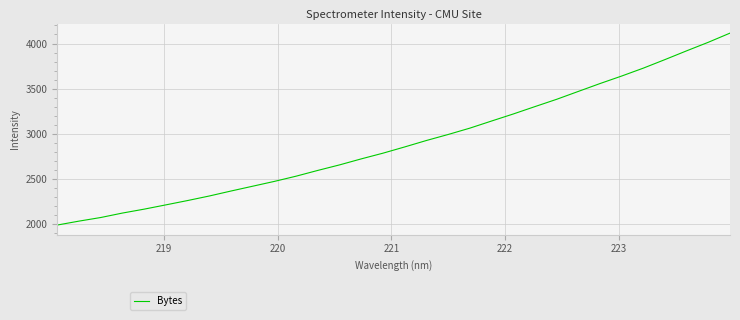

What is the difference between the maximum and minimum values?

2130.6